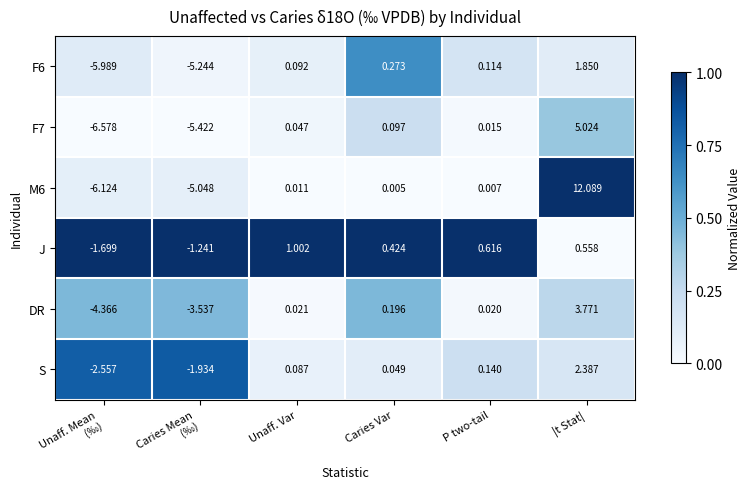

How many distinct data groups are displayed?

6